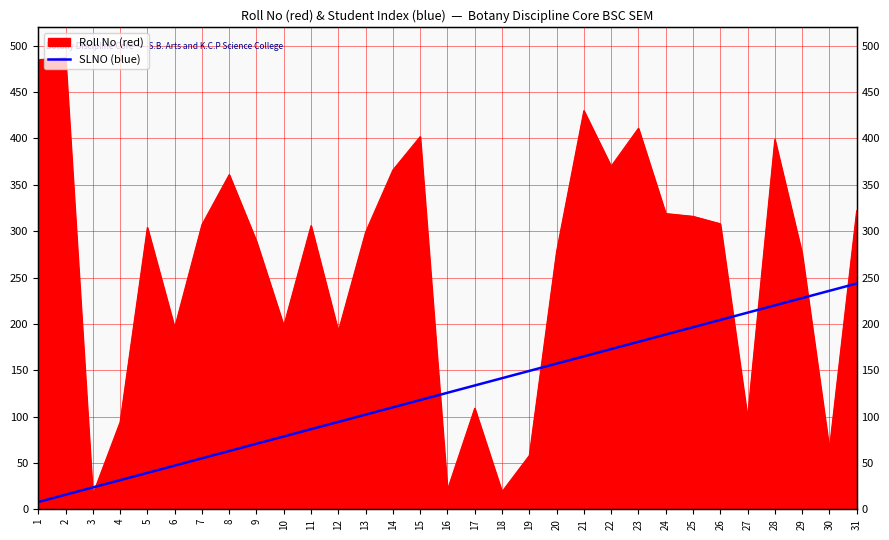

Does the chart display data point markers on the line(s)?

No